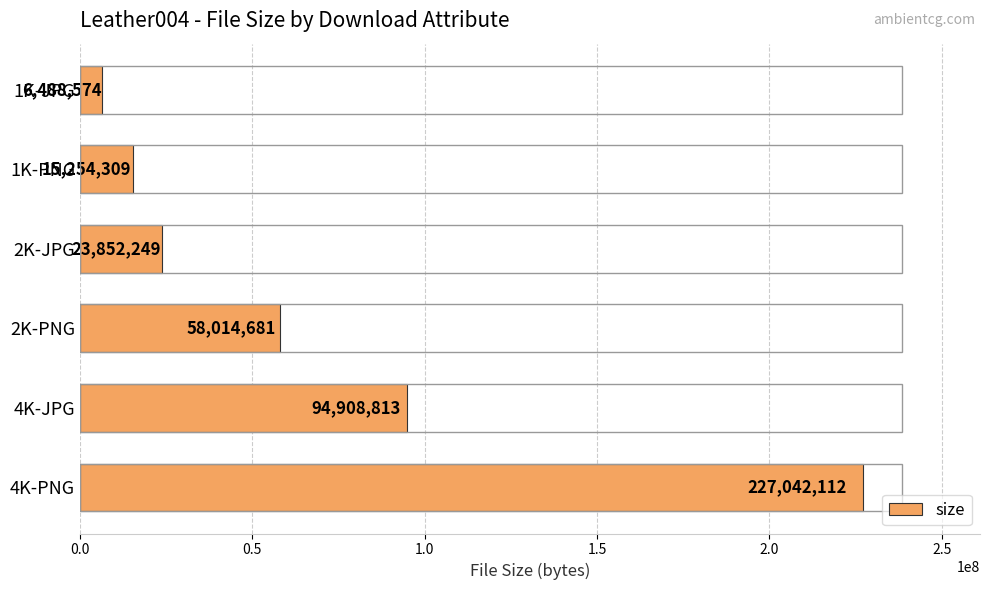

What position from the bottom is 4K-JPG?

2